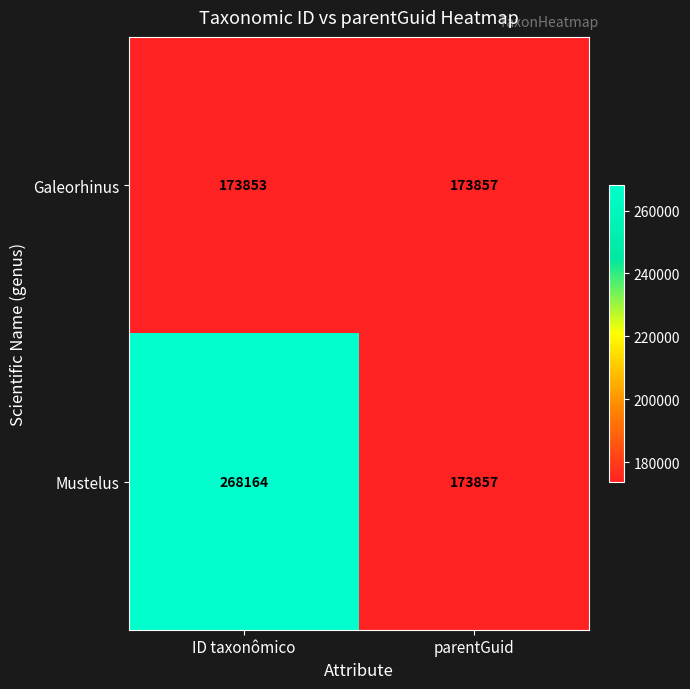

How many data points does each series have?

2